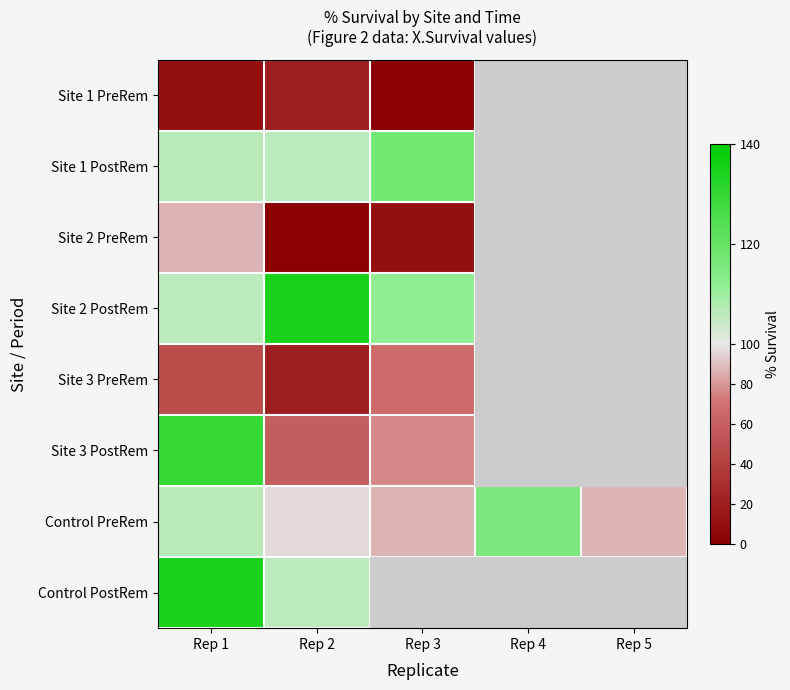

How many distinct data groups are displayed?

8